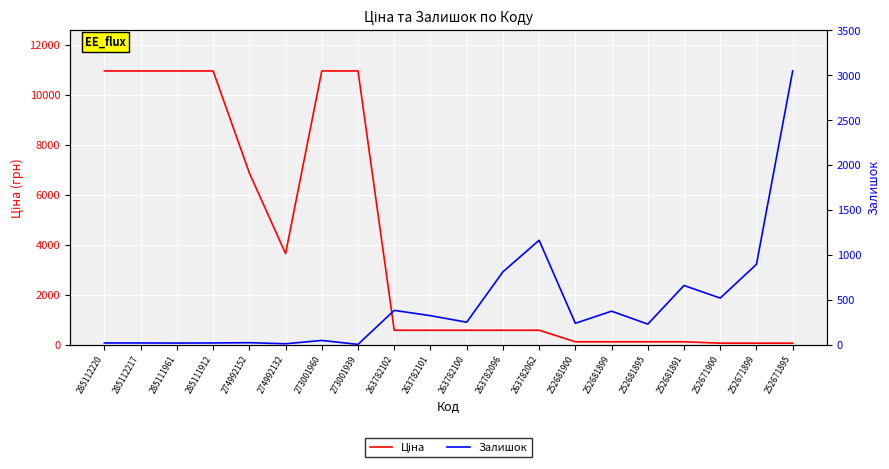

Reading left to right, list all the values displayed in this chart.

Ціна: 285112220=10952.0	285112217=10952.0	285111961=10952.0	285111912=10952.0	274992152=6869.4	274992132=3640.8	273001960=10952.0	273001939=10952.0	263782102=573.5	263782101=573.5	263782100=573.5	263782096=573.5	263782062=573.5	252681900=111.7	252681899=111.7	252681895=111.7	252681891=111.7	252671900=55.9	252671899=55.9	252671895=55.9
Залишок: 285112220=18.0	285112217=18.0	285111961=17.0	285111912=18.0	274992152=21.0	274992132=9.0	273001960=46.0	273001939=2.0	263782102=381.0	263782101=322.0	263782100=249.0	263782096=810.0	263782062=1162.0	252681900=237.0	252681899=372.0	252681895=228.0	252681891=658.0	252671900=518.0	252671899=894.0	252671895=3048.0